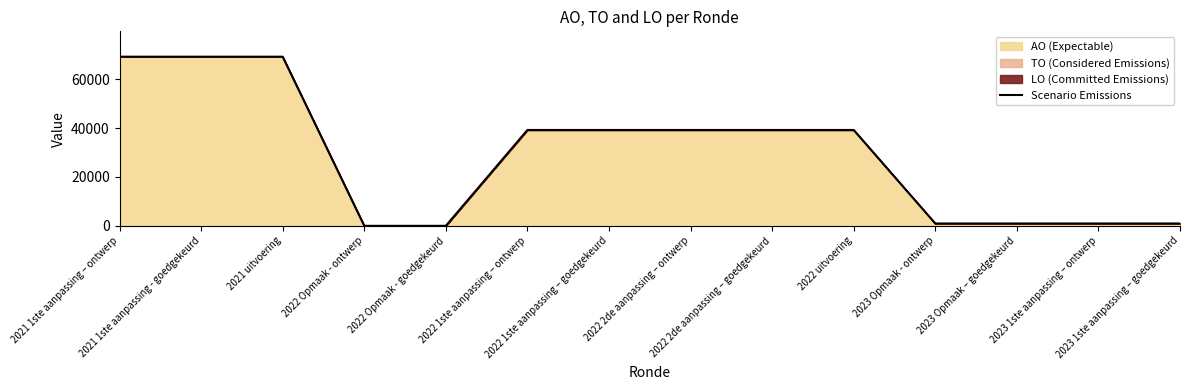

How many series are shown in this chart?

1